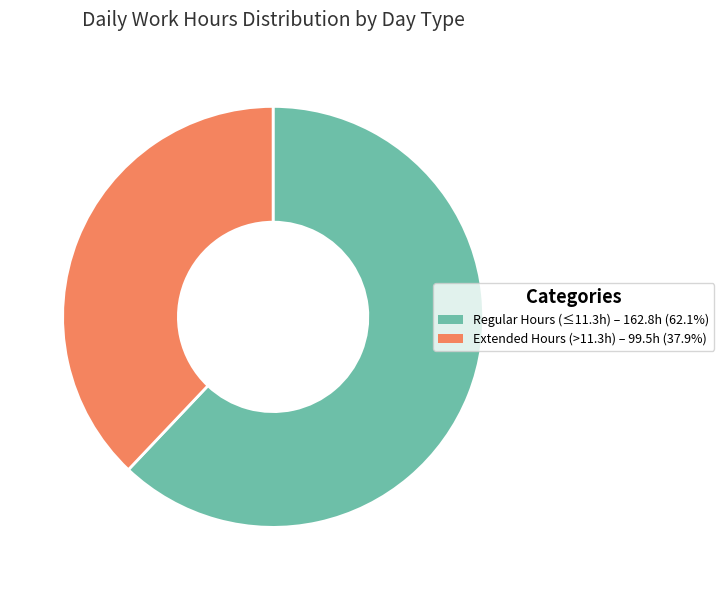

Is there a majority slice in this chart?

Yes